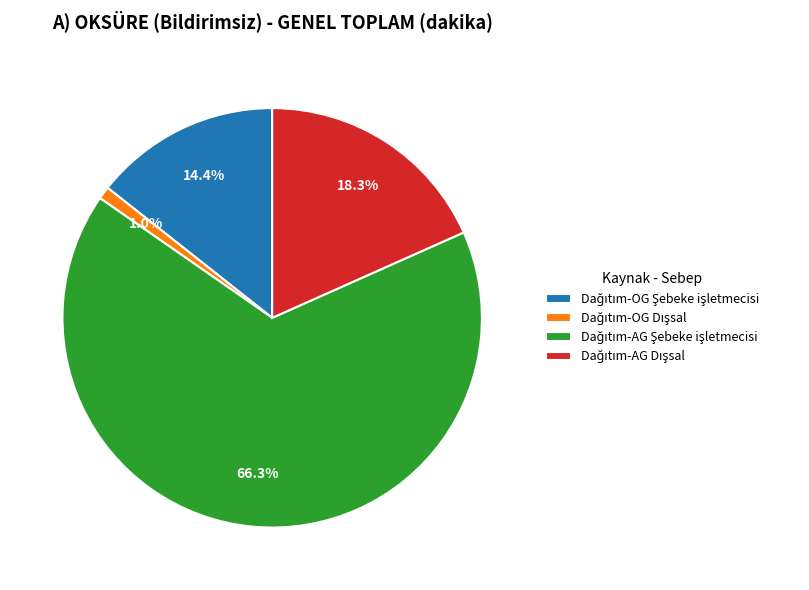

Is there a majority slice in this chart?

Yes